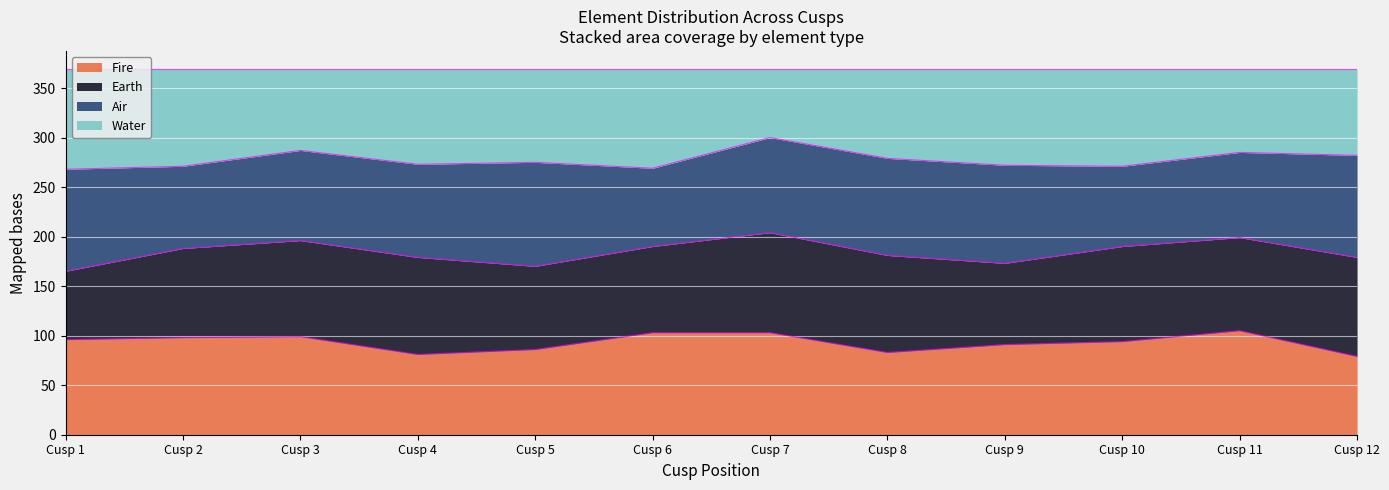

The Fire series shows 144 at Cusp 4. True or false?

False